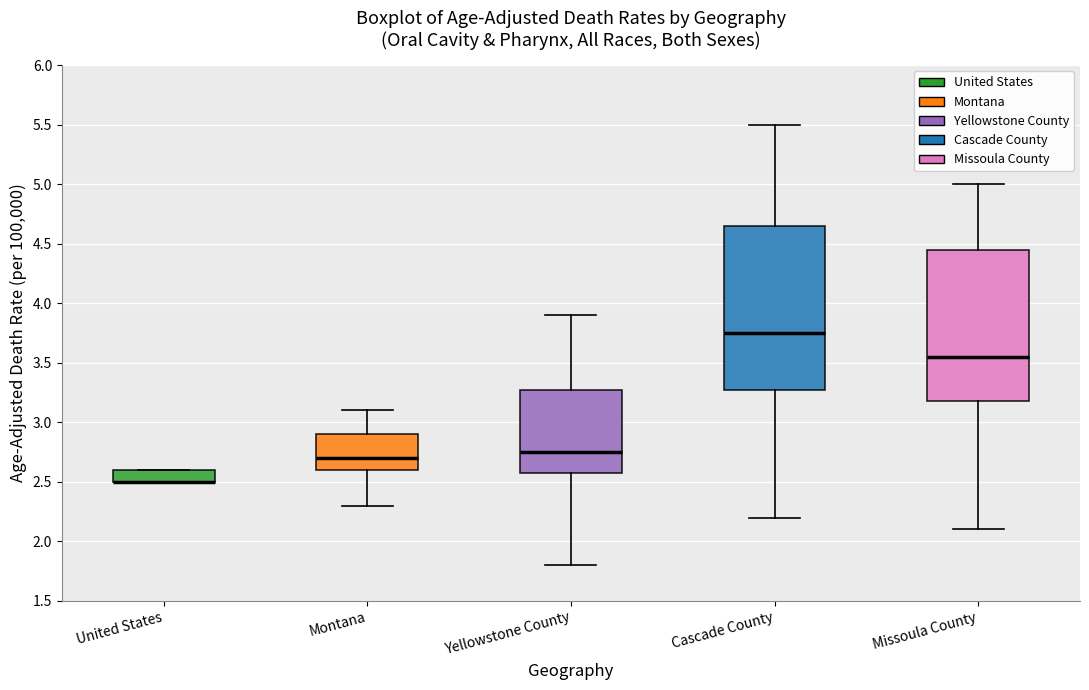

Where is the lower edge of the box for United States on the y-axis? The values are not printed on the chart, so give them approximately, as read against the axis.

2.50